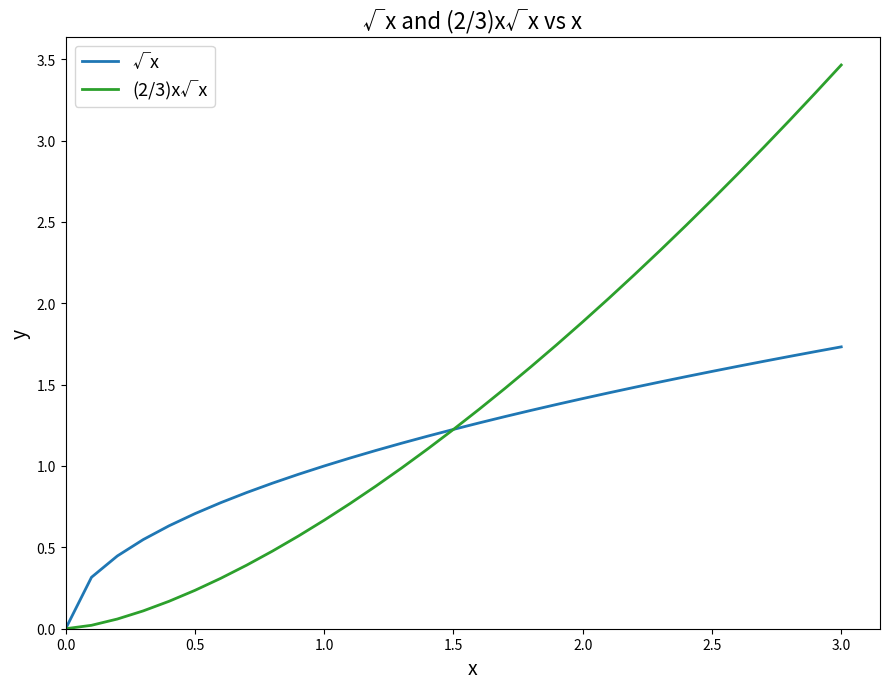

List the series in order of their overall mean, highest first.

(2/3)x√x, √x